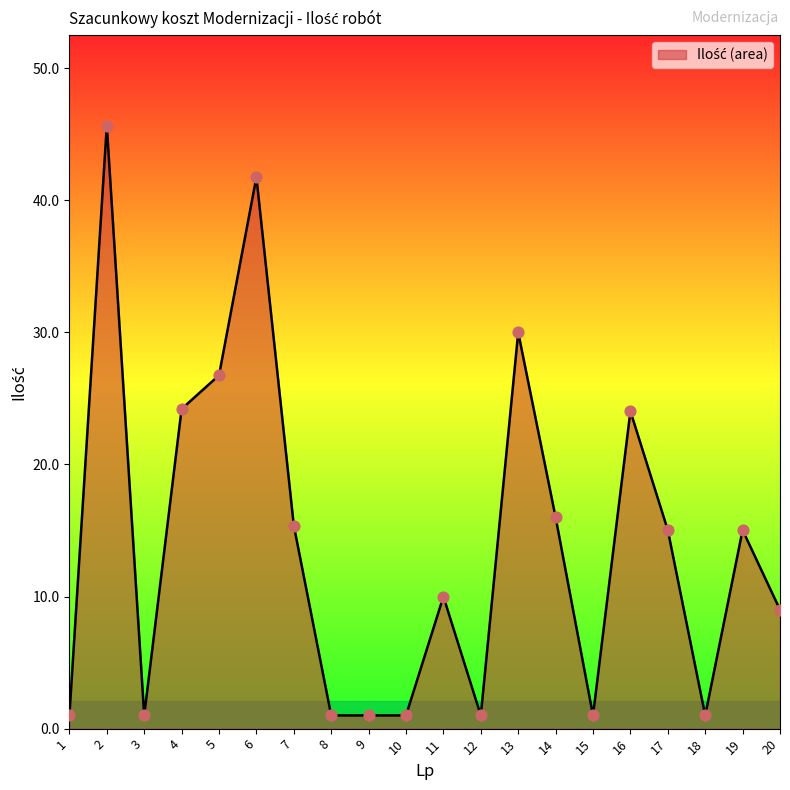

Is it true that the value at 5 is 26.8?

True